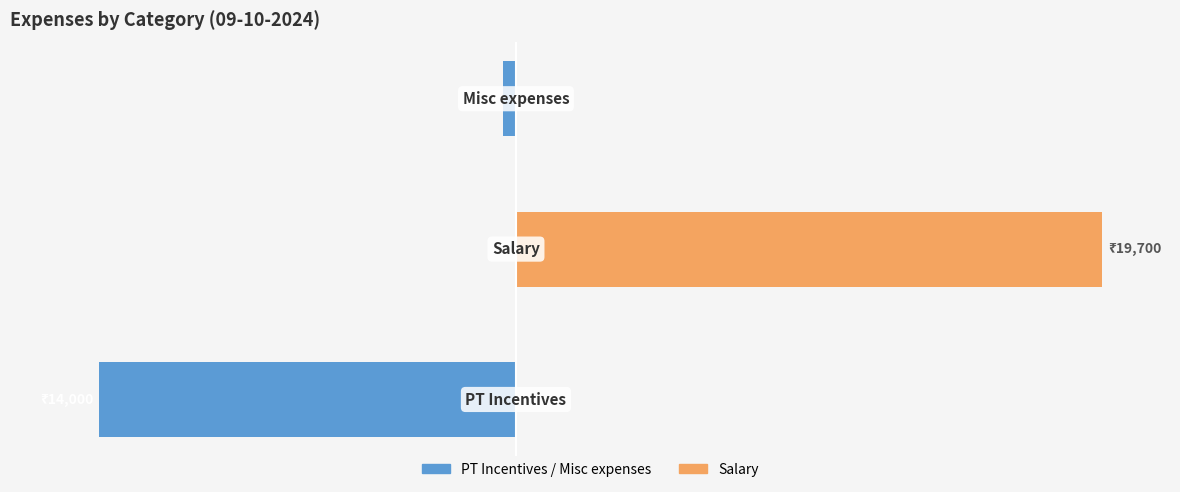

Is the value of PT Incentives / Misc at 1 greater than the value of Salary at 0?

No